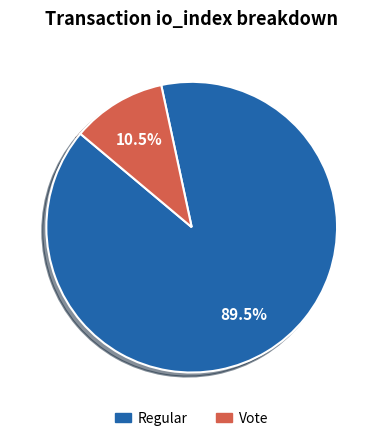

To the nearest percent, what is the average slice percentage?

50%